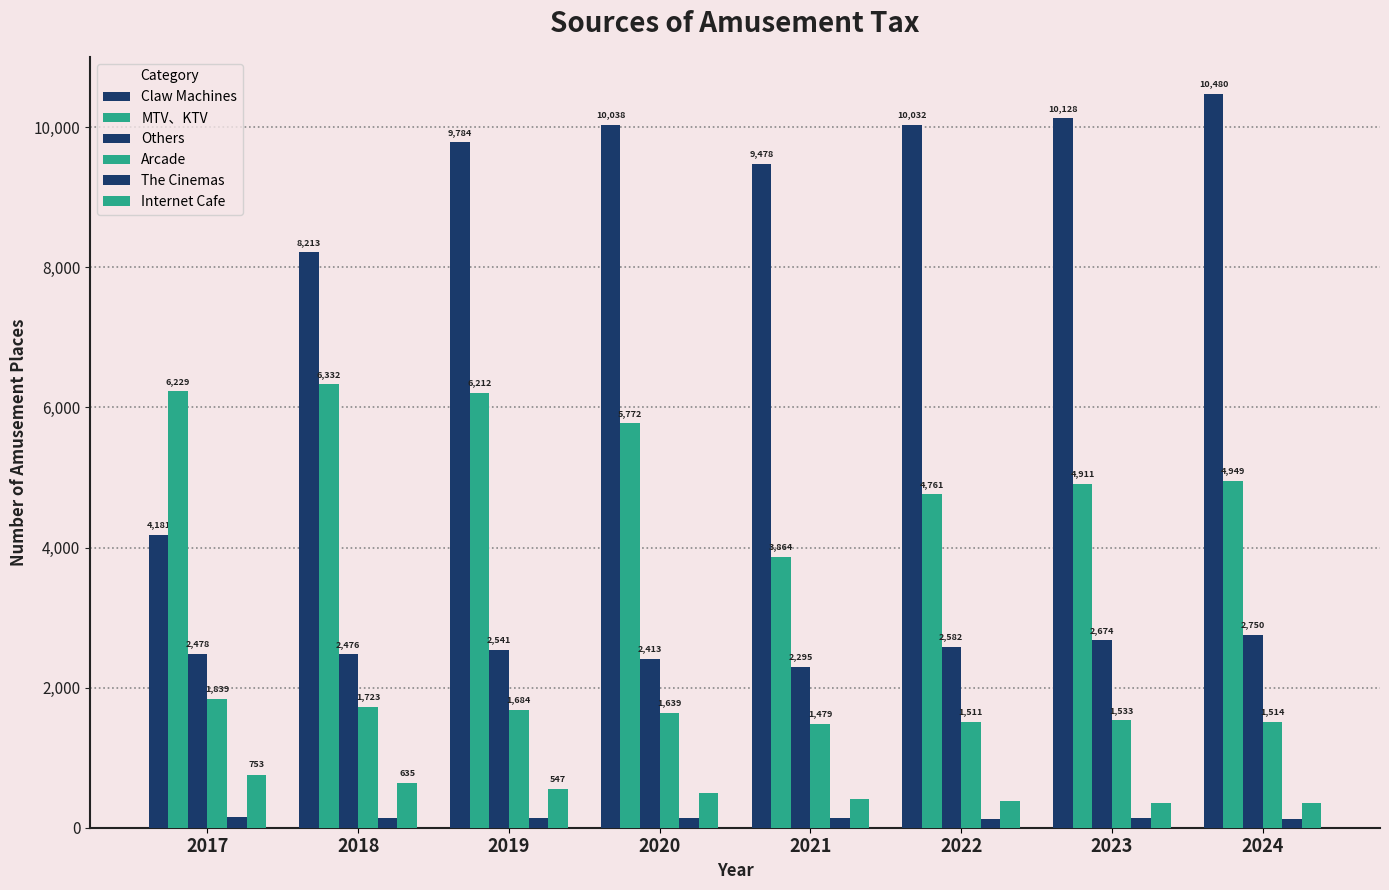

The Others series shows 2478 at 2017. True or false?

True